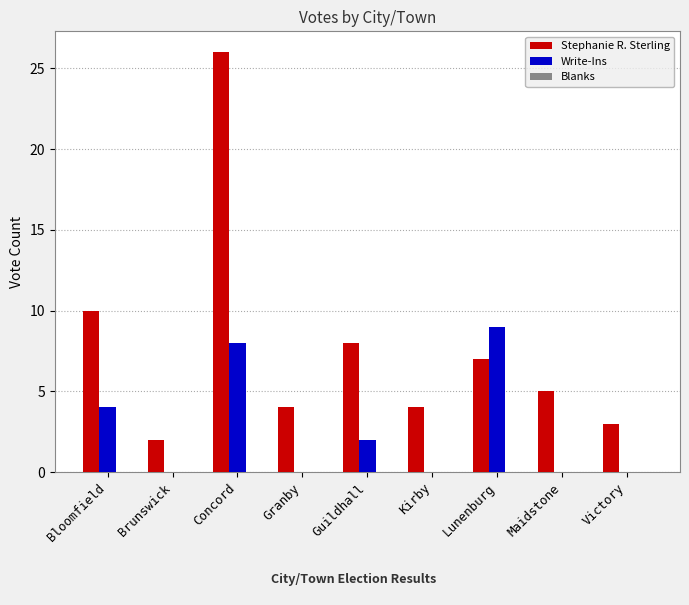

The Stephanie R. Sterling series shows 5 at Guildhall. True or false?

False